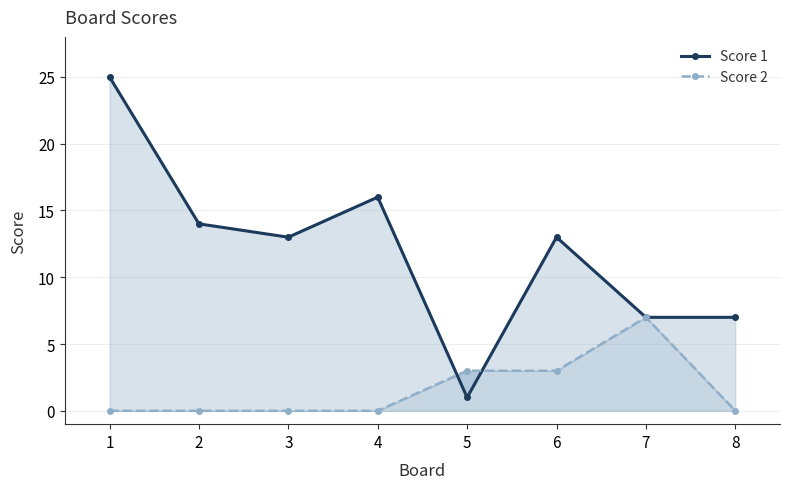

How many interior local peaks does the Score 2 series have?

1